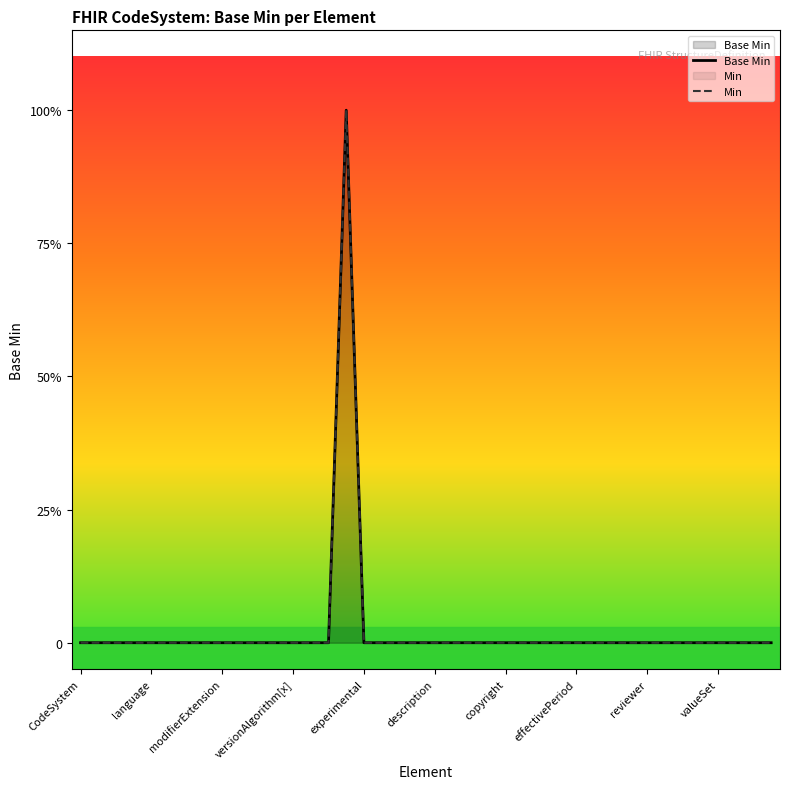

At how many categories does at least one series exceed 0?

1